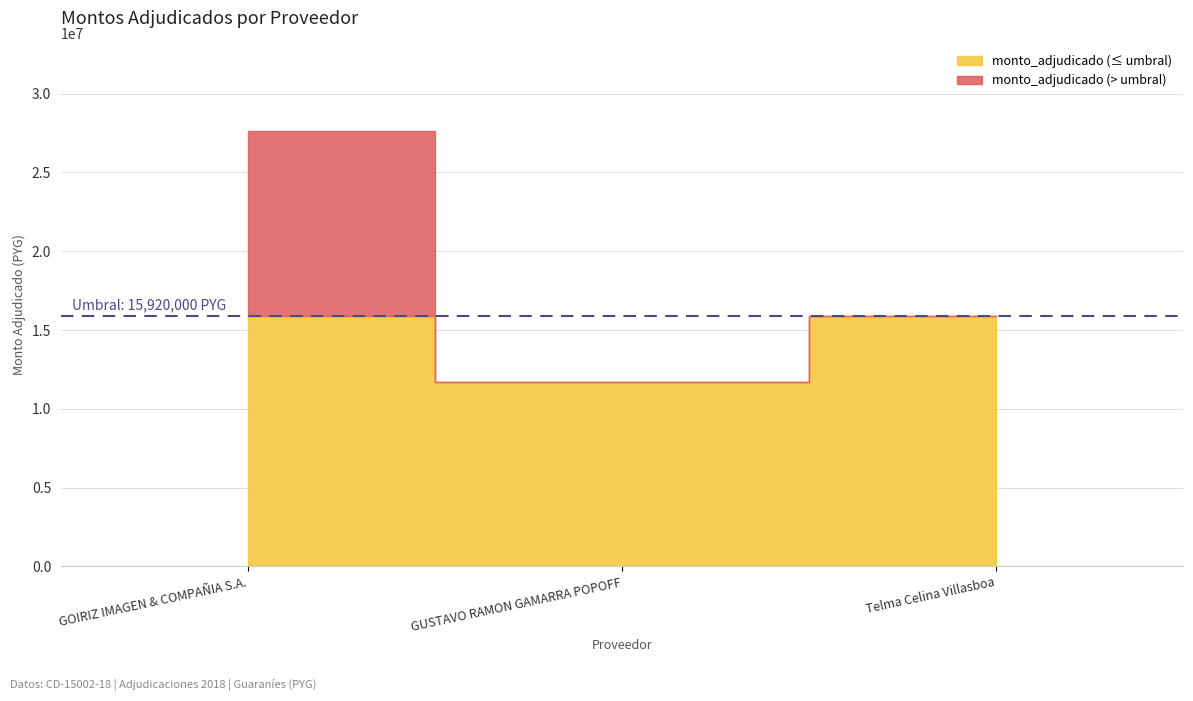

The chart shows a value of 11700000 at GUSTAVO RAMON GAMARRA POPOFF. True or false?

True